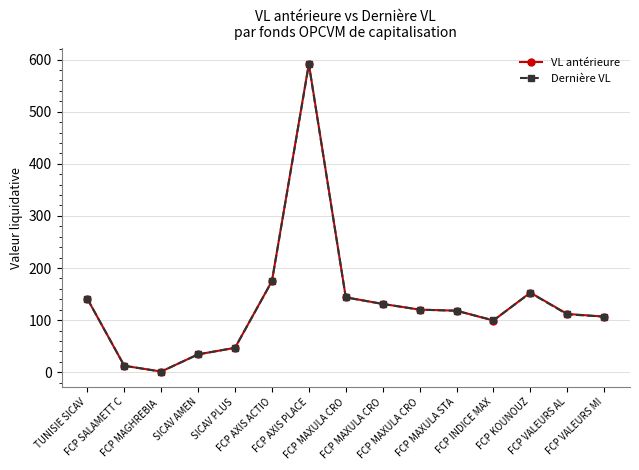

At FCP AXIS ACTIO, list the series in order from smallest to largest.

Dernière VL, VL antérieure